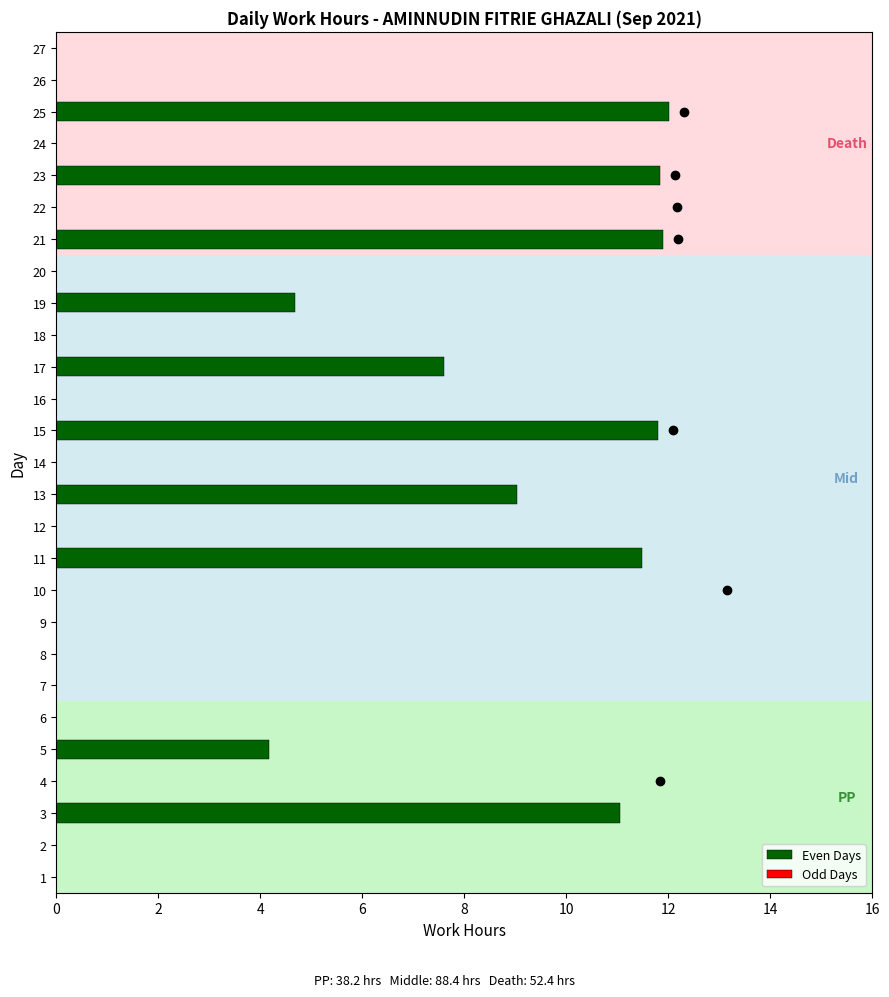

What is the change in value from 9 to 25?

+12.0